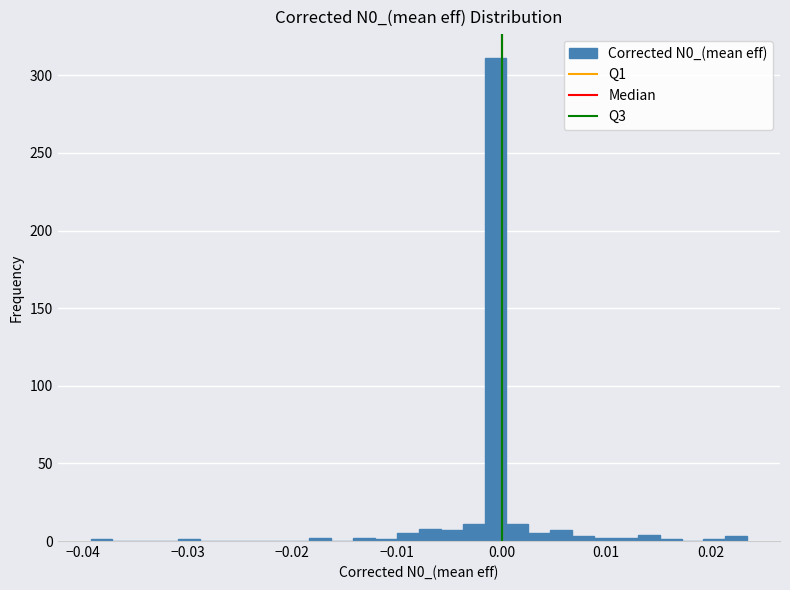

Around what value on the x-axis is the tallest bar? Give the approximate position of its centre, as read against the axis.

-0.001